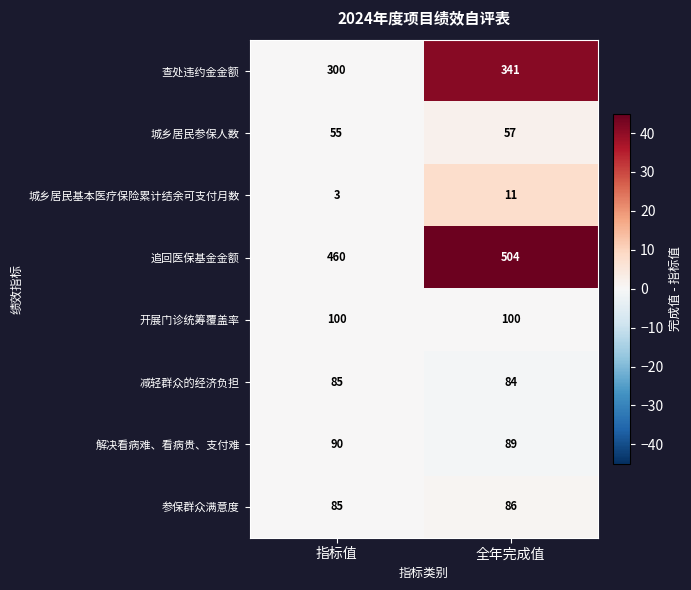

Which series has the largest range (max minus min)?

追回医保基金金额